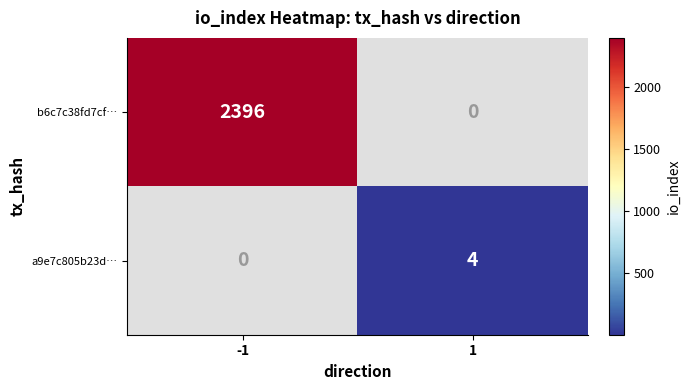

The b6c7c38fd7cf… series shows 3140.6 at -1. True or false?

False